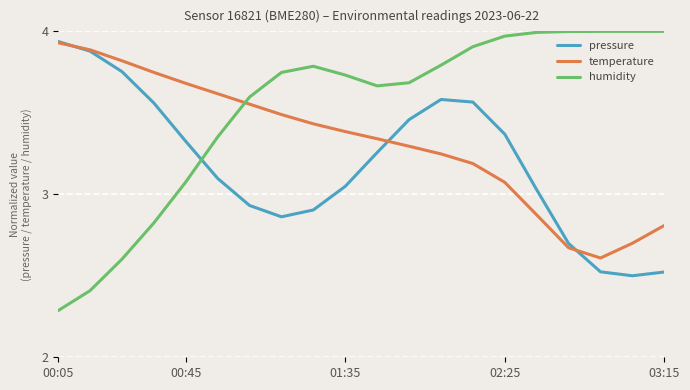

Which series has the widest spread of values?

humidity